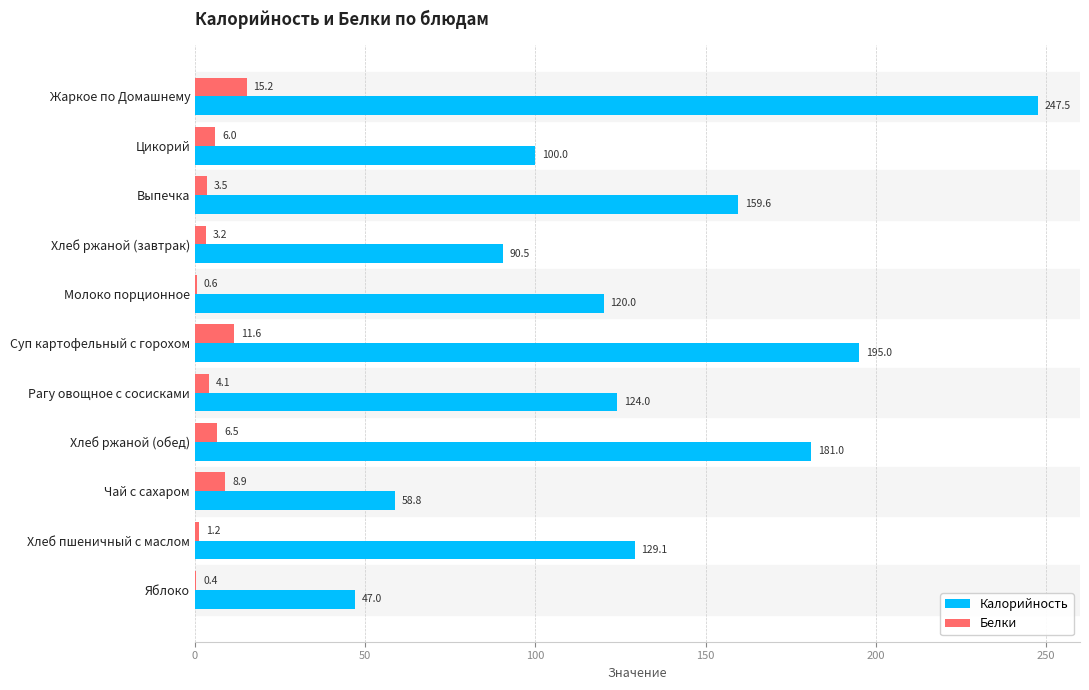

How many series are shown in this chart?

2